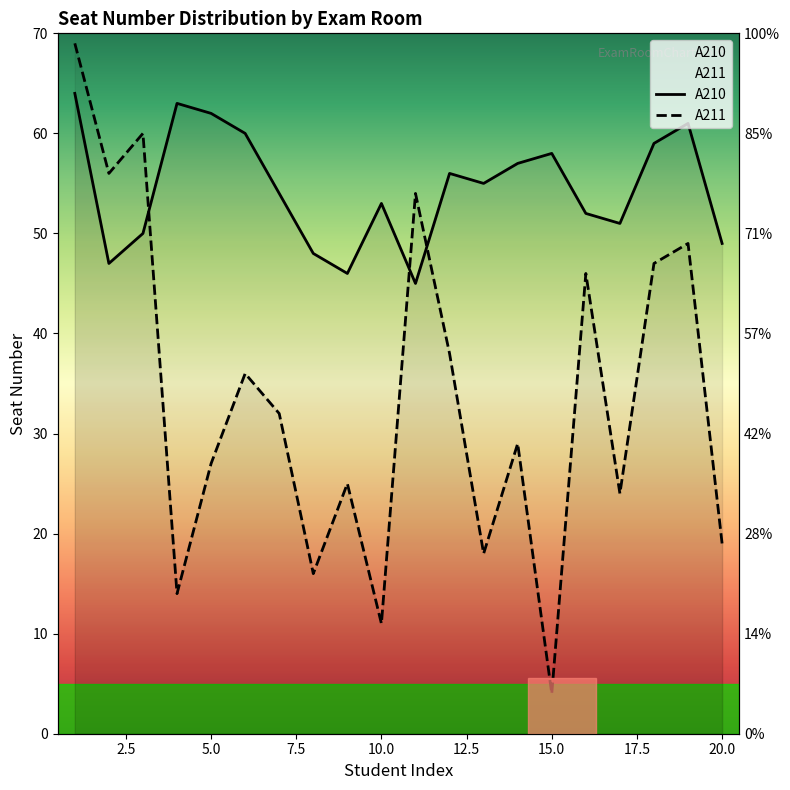

Count the number of categories in the chart.

20